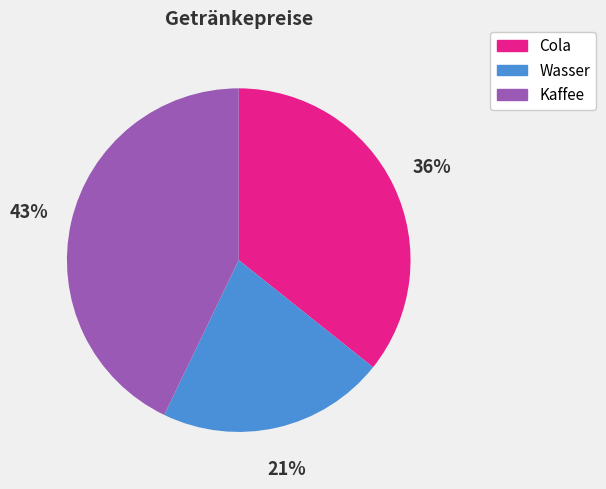

Rank the categories by value from lowest to highest.

Wasser, Cola, Kaffee